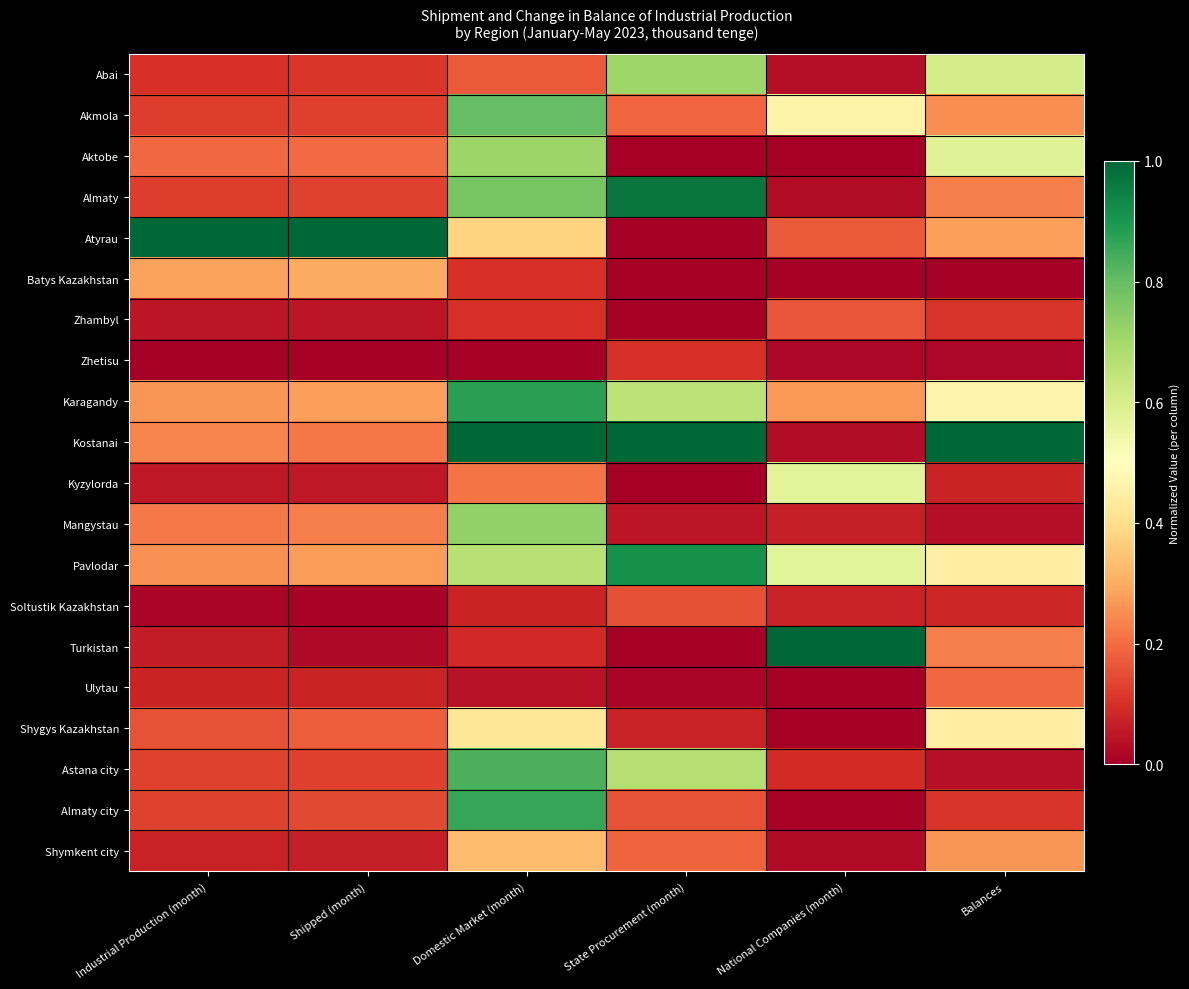

List the series in order of their peak value, highest first.

Atyrau, Kostanai, Turkistan, Almaty, Pavlodar, Karagandy, Almaty city, Astana city, Akmola, Mangystau, Aktobe, Abai, Kyzylorda, Shygys Kazakhstan, Shymkent city, Batys Kazakhstan, Ulytau, Zhambyl, Soltustik Kazakhstan, Zhetisu